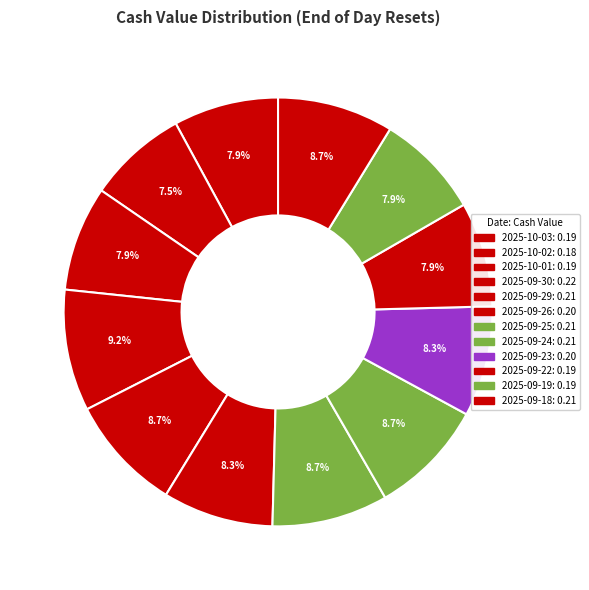

Between 2025-09-23 and 2025-09-22, which is larger?

2025-09-23